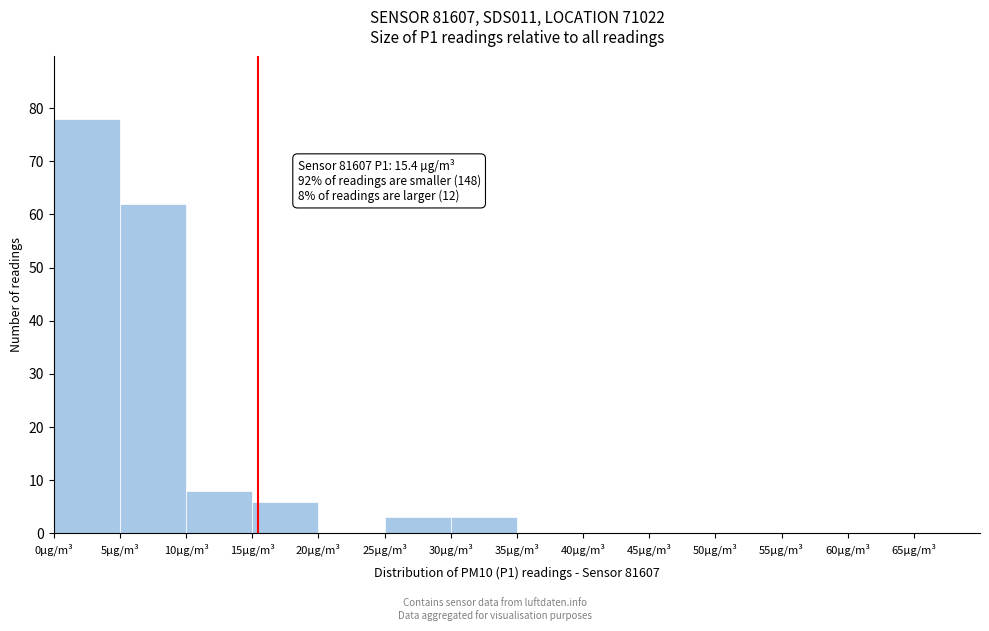

Which range on the x-axis has the tallest bar?

0 to 5